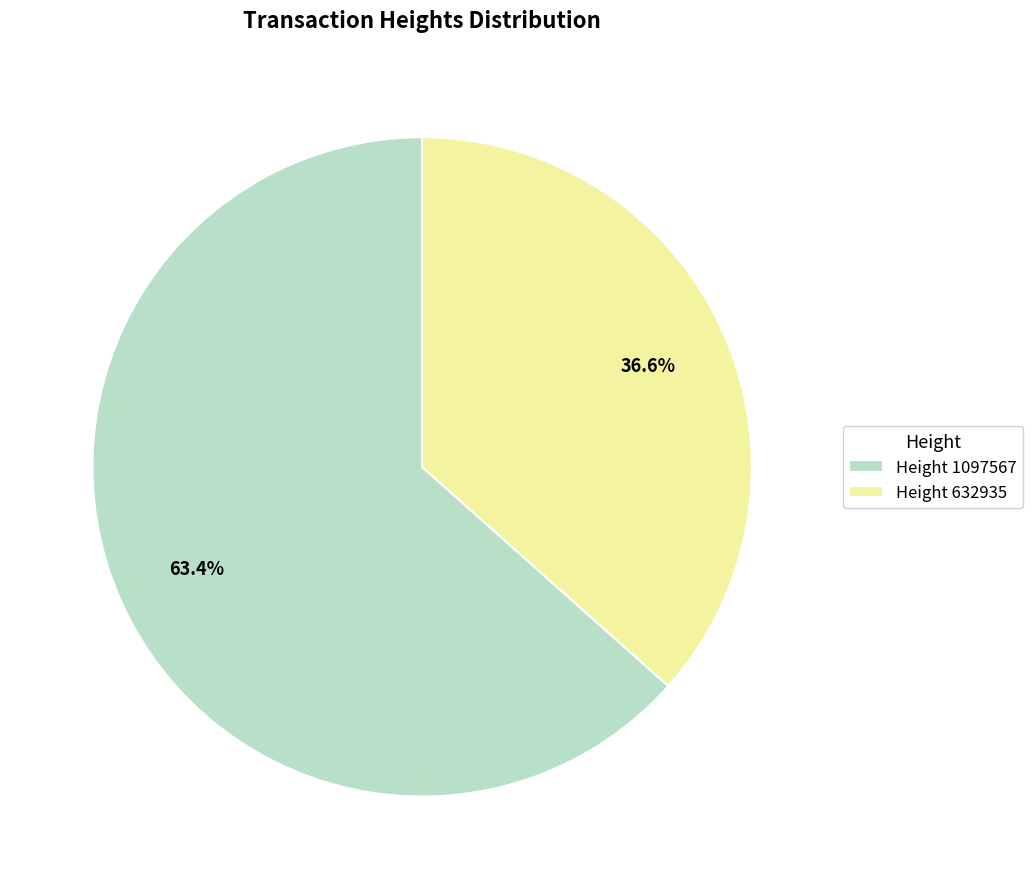

Which has a higher value, Height 632935 or Height 1097567?

Height 1097567